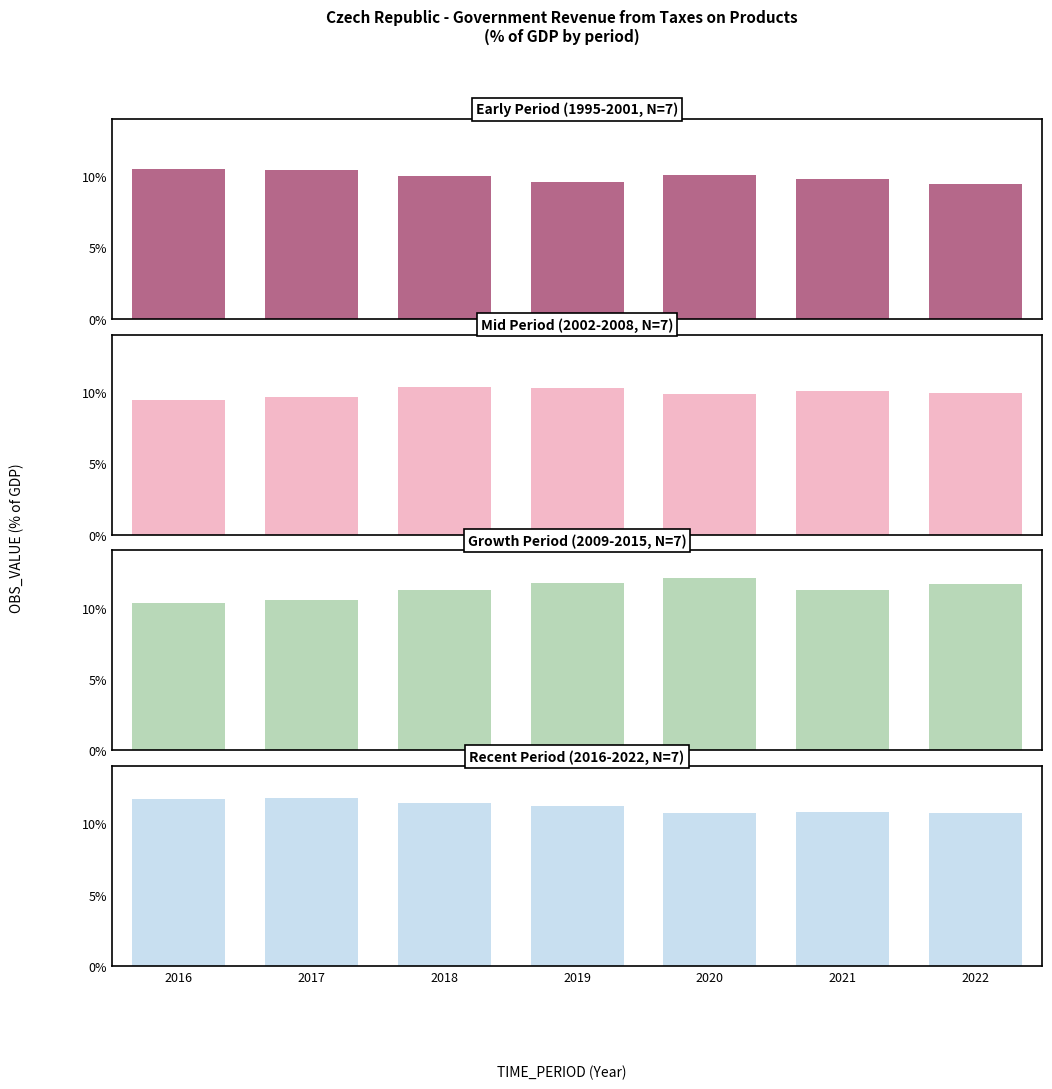

Rank the series at 2022 from highest to lowest value.

Growth Period (2009-2015), Recent Period (2016-2022), Mid Period (2002-2008), Early Period (1995-2001)